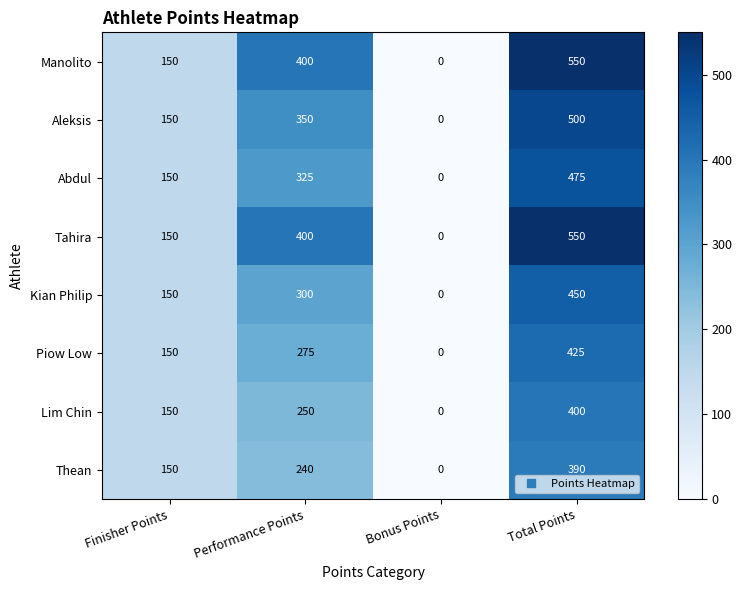

Is it true that Manolito equals 248 at Performance Points?

False